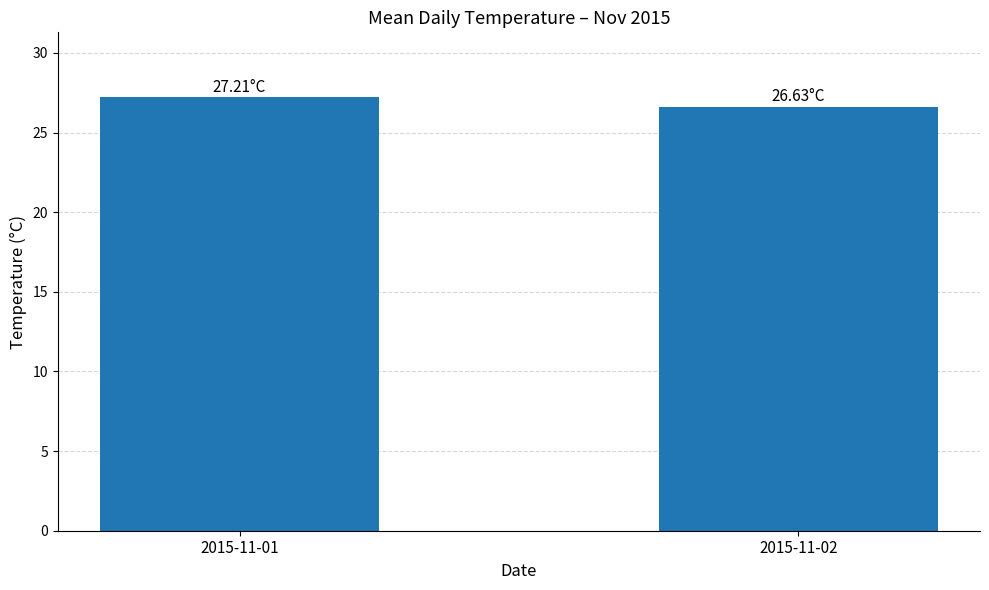

Count the number of data series in this chart.

1